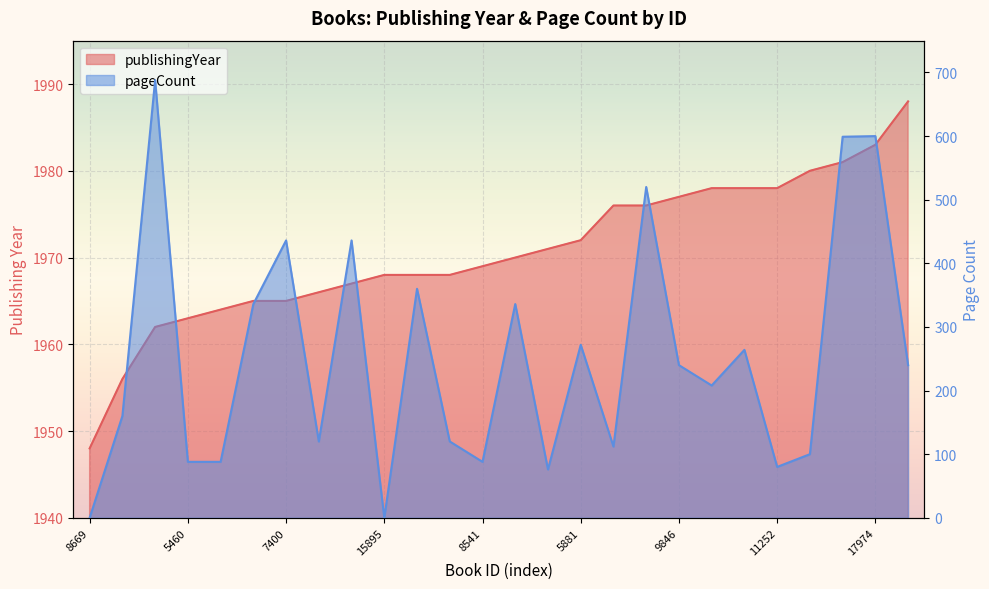

Which has a higher value, 20244 or 8669?

20244